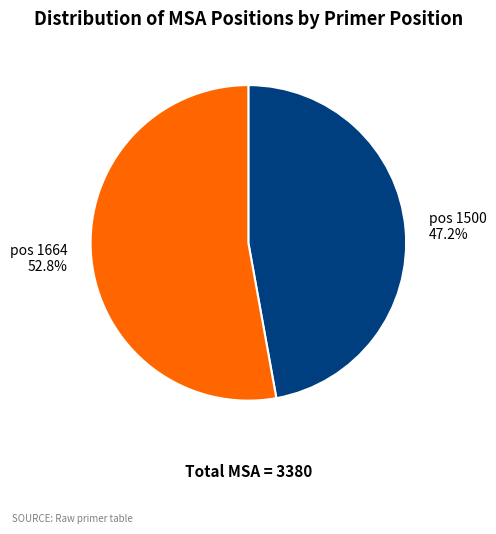

Is there a majority slice in this chart?

Yes